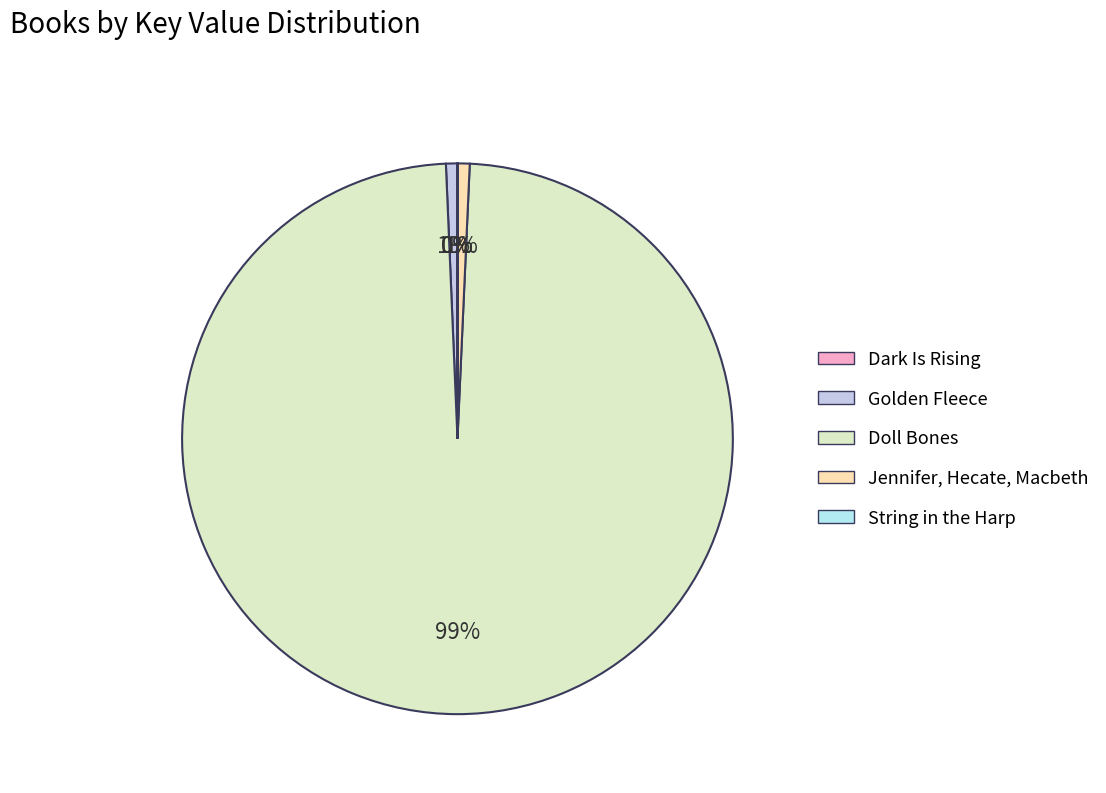

Count the number of slices in the pie.

5